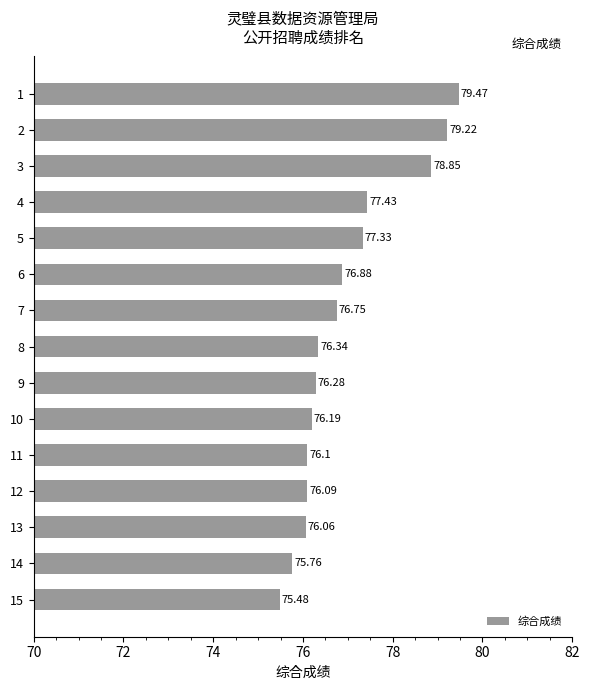

Rank the categories by value from lowest to highest.

15, 14, 13, 12, 11, 10, 9, 8, 7, 6, 5, 4, 3, 2, 1